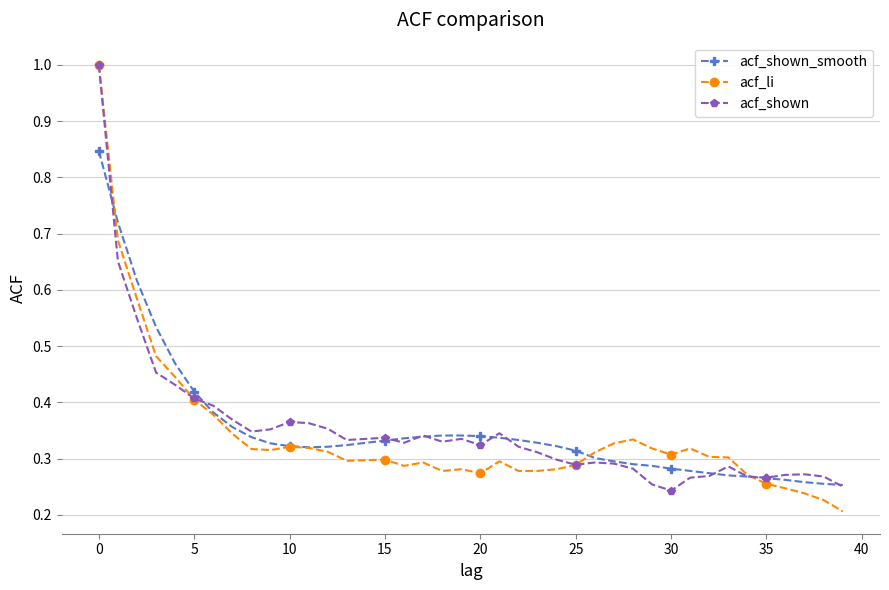

True or false: acf_shown has more than 1 points higher than both neighbors.

True